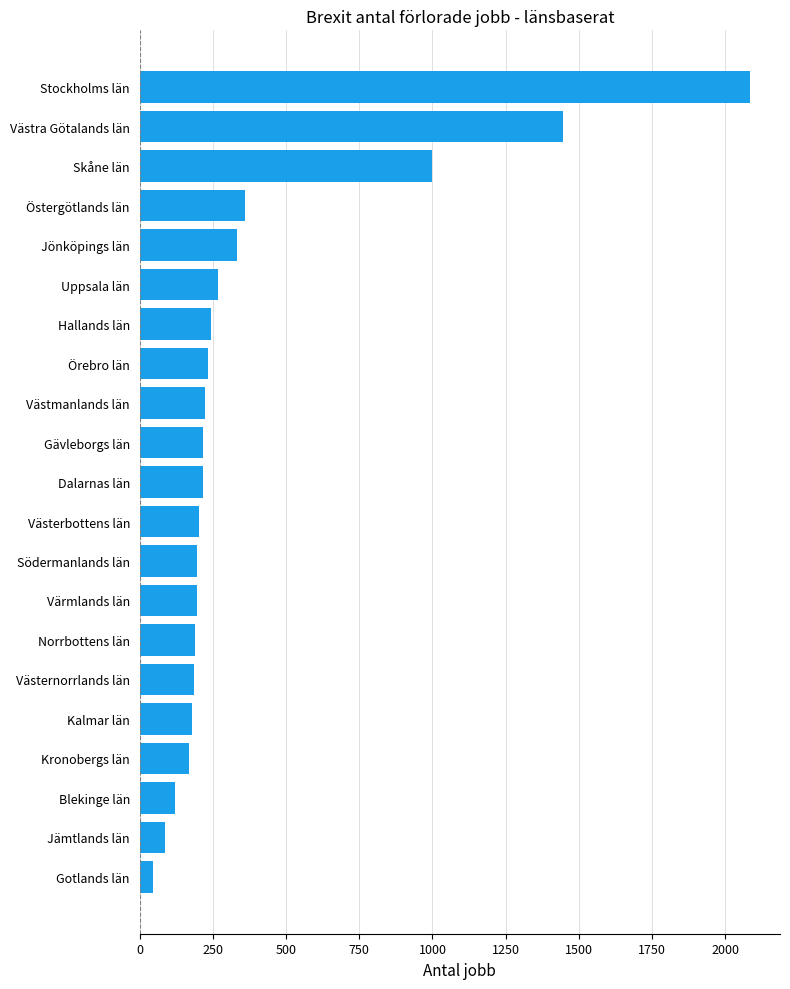

At which label is the value closest to 1064?

Skåne län